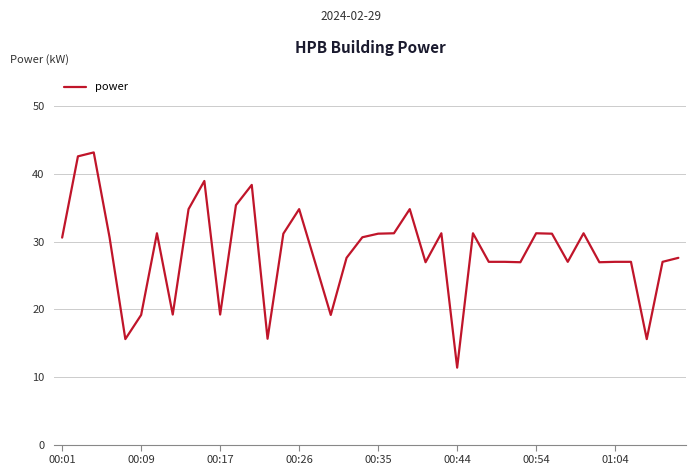

What is the minimum value shown in the chart?

11.4